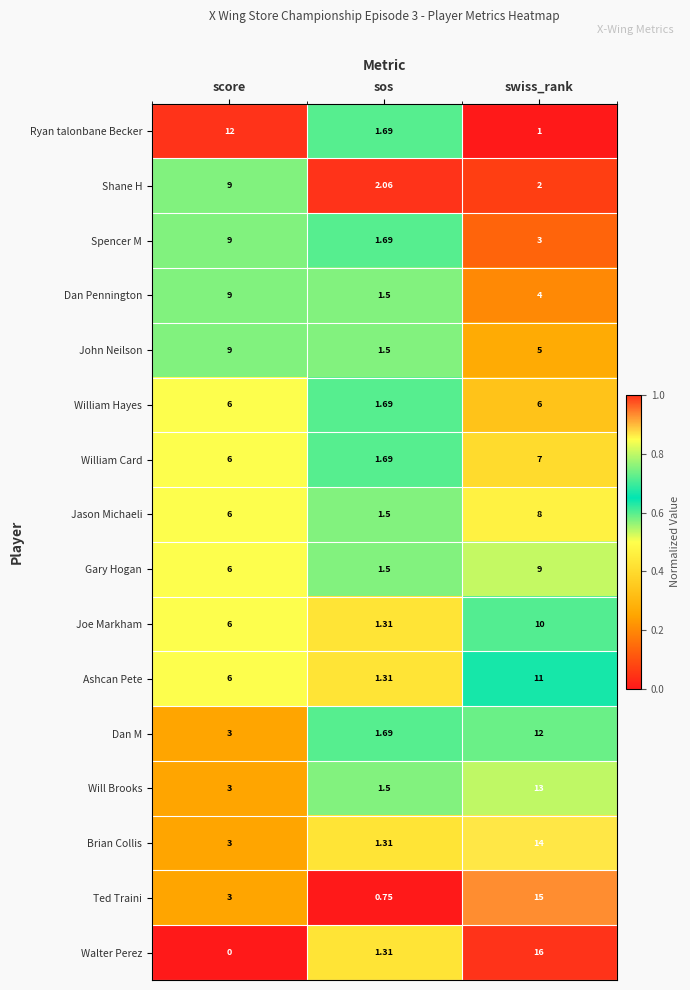

Which series has the widest spread of values?

Walter Perez